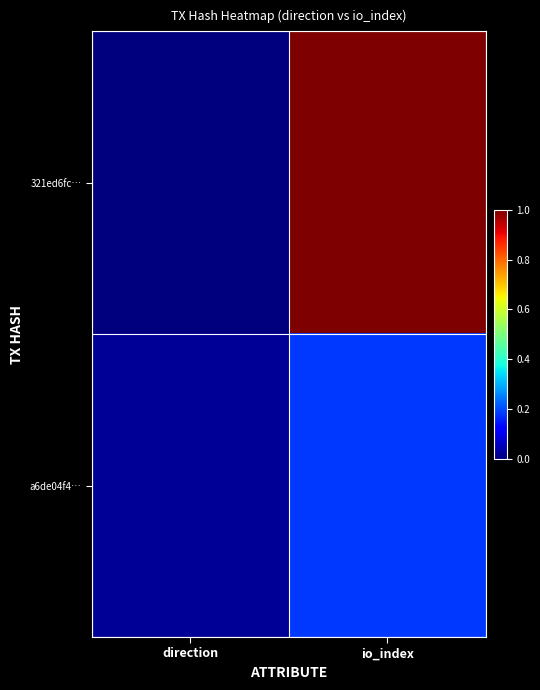

Rank the series by their maximum value, from lowest to highest.

a6de04f4…, 321ed6fc…